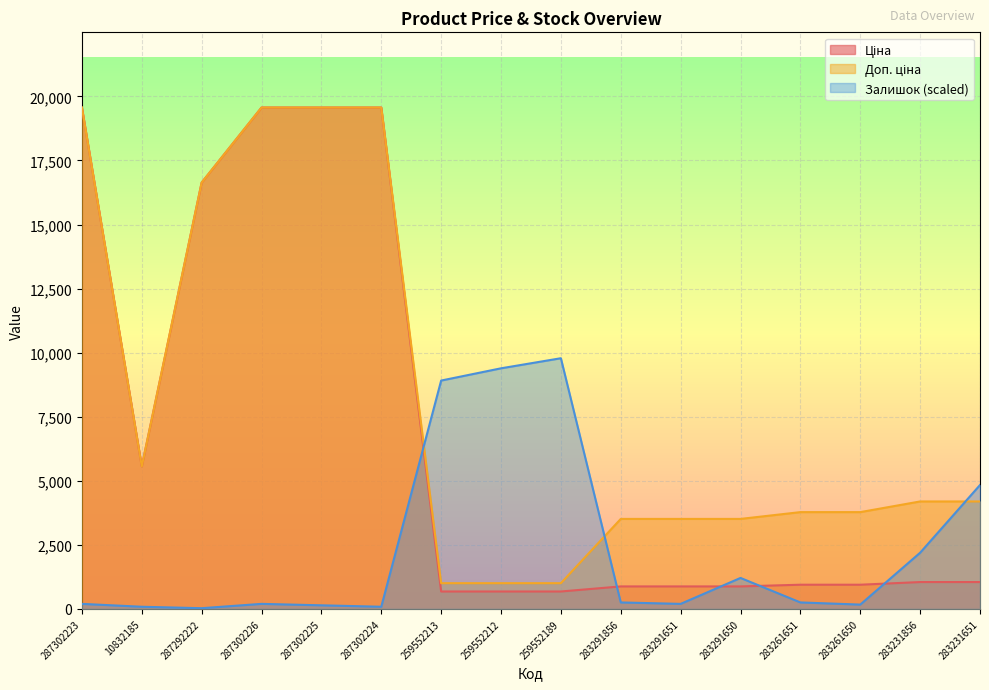

Rank the series by their maximum value, from highest to lowest.

Ціна, Доп. ціна, Залишок